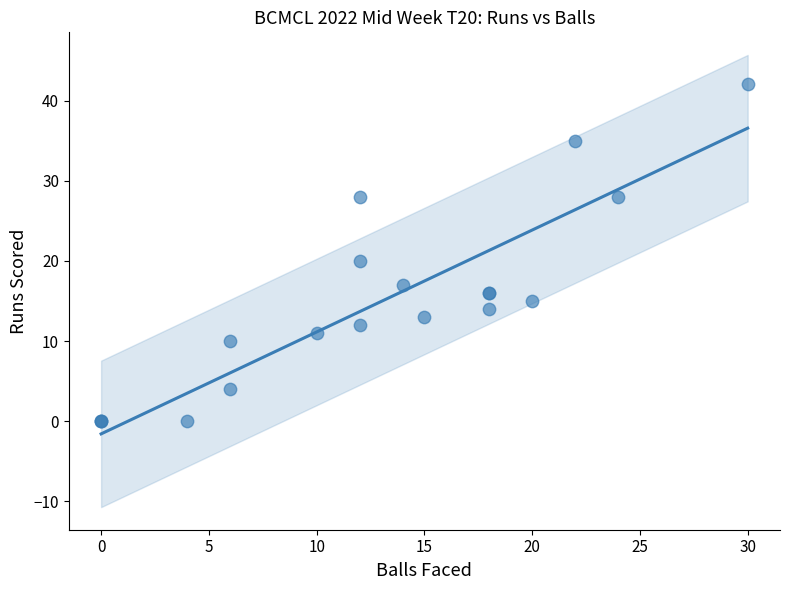

What Y value in the scatter plot is closest to 21?

20